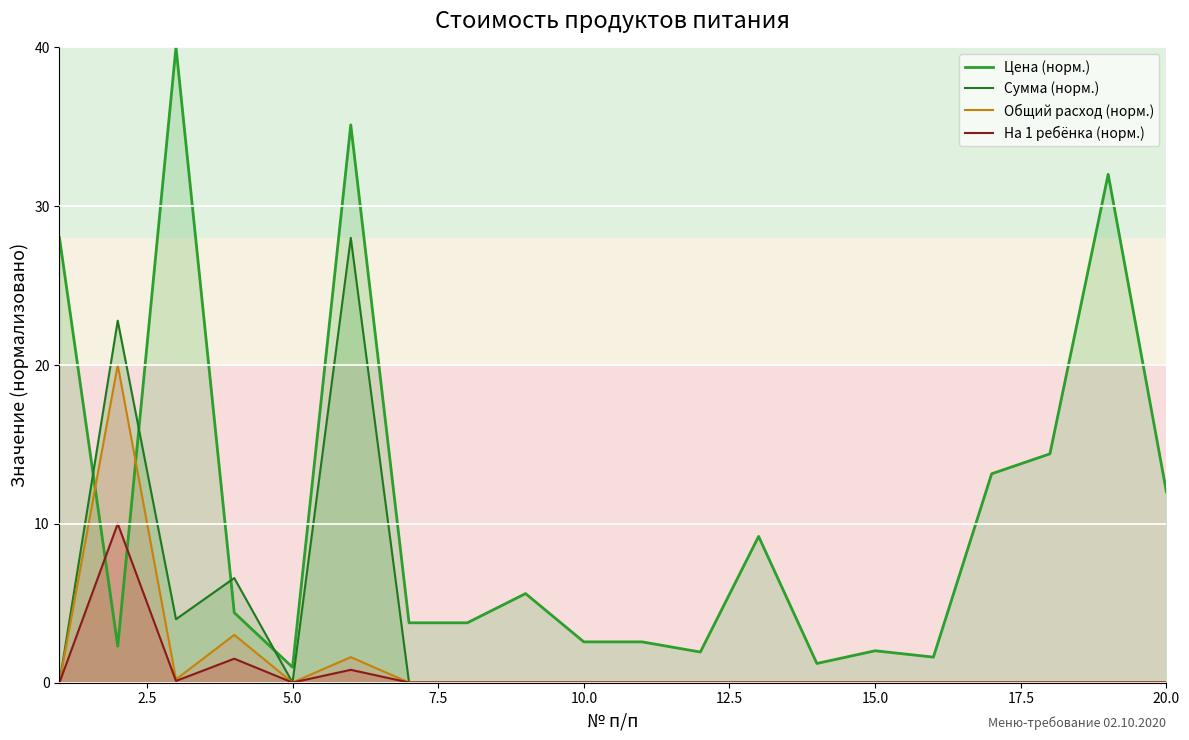

Rank the series by their maximum value, from highest to lowest.

Цена (норм.), Сумма (норм.), Общий расход (норм.), На 1 ребёнка (норм.)